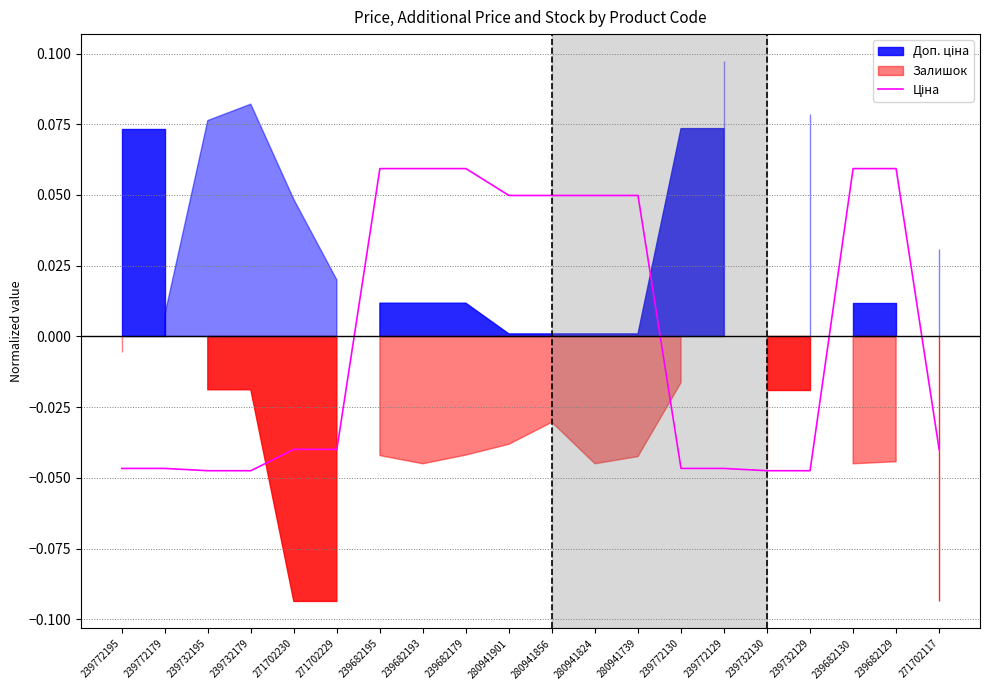

What is the label of the 8th point from the right?

280941739